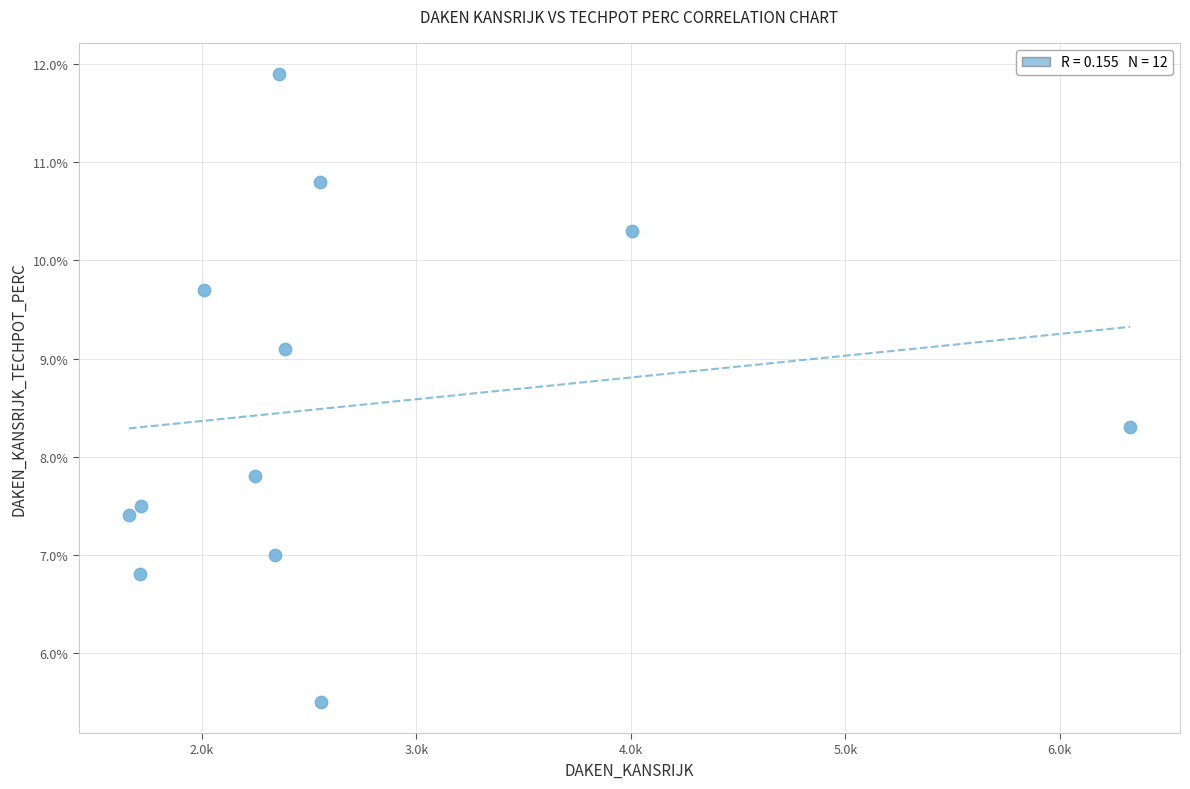

What is the range of Y values (max minus min)?

6.4